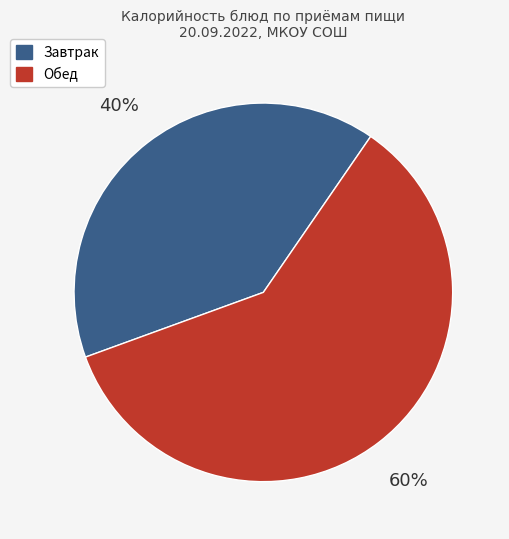

To the nearest percent, what is the difference between the largest and smallest slice percentages?

20%